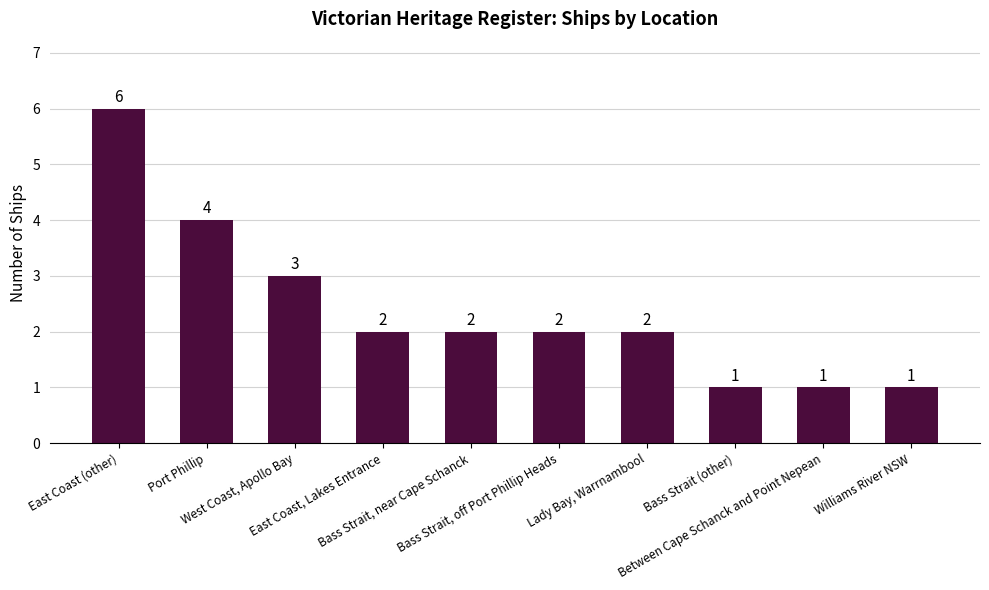

What is the difference between the second highest and minimum values?

3